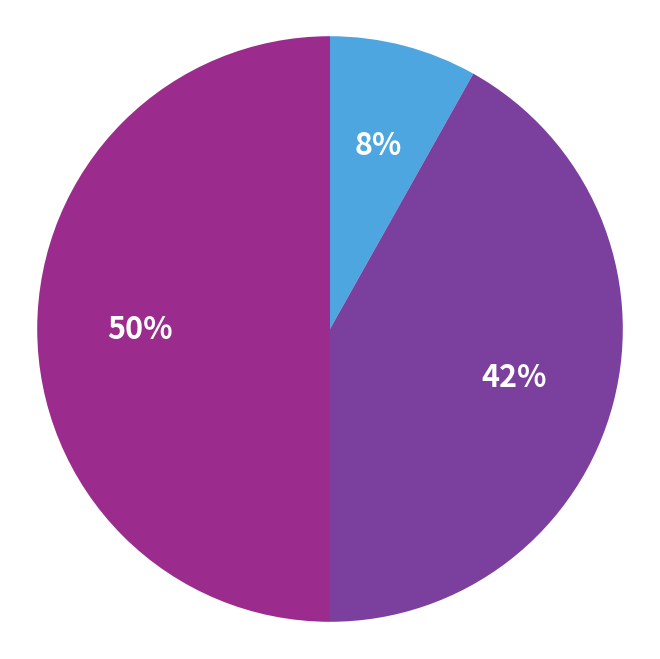

To the nearest percent, what is the average slice percentage?

33%